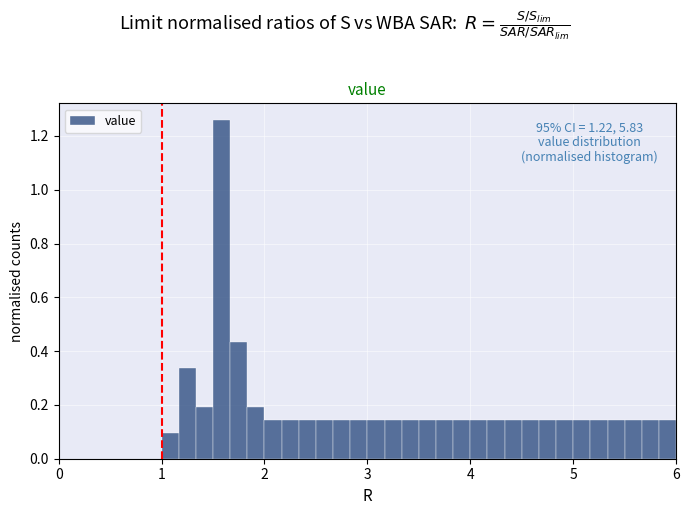

Around what value on the x-axis is the tallest bar? Give the approximate position of its centre, as read against the axis.

1.6